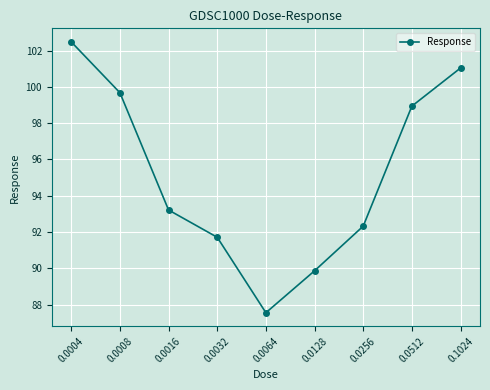

What is the value of the 7th point from the left?

92.3